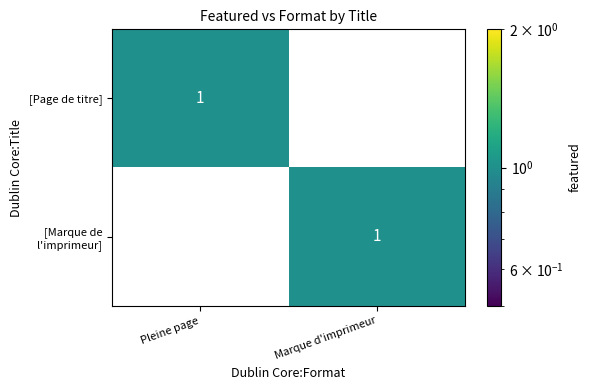

Reading left to right, what are all the values shown in this chart?

Pleine page: [Page de titre]=1	[Marque de l'imprimeur Robert Estienne]=0
Marque d'imprimeur: [Page de titre]=0	[Marque de l'imprimeur Robert Estienne]=1